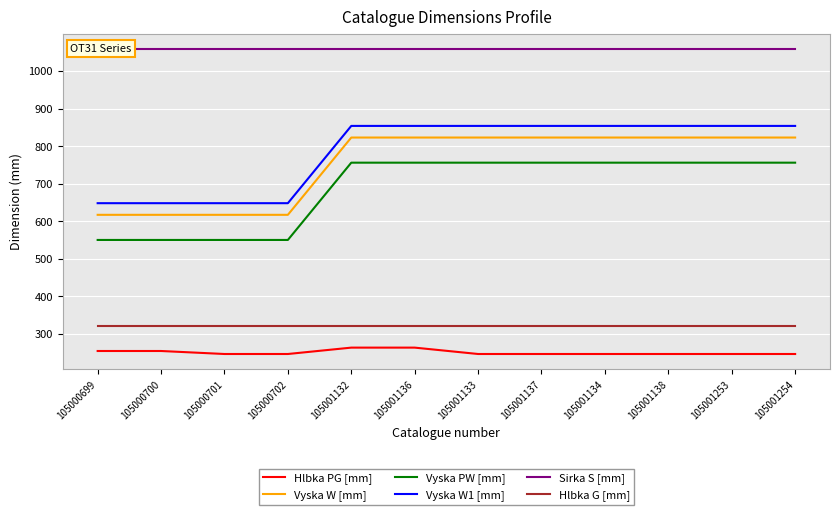

How many lines are shown in the chart?

6